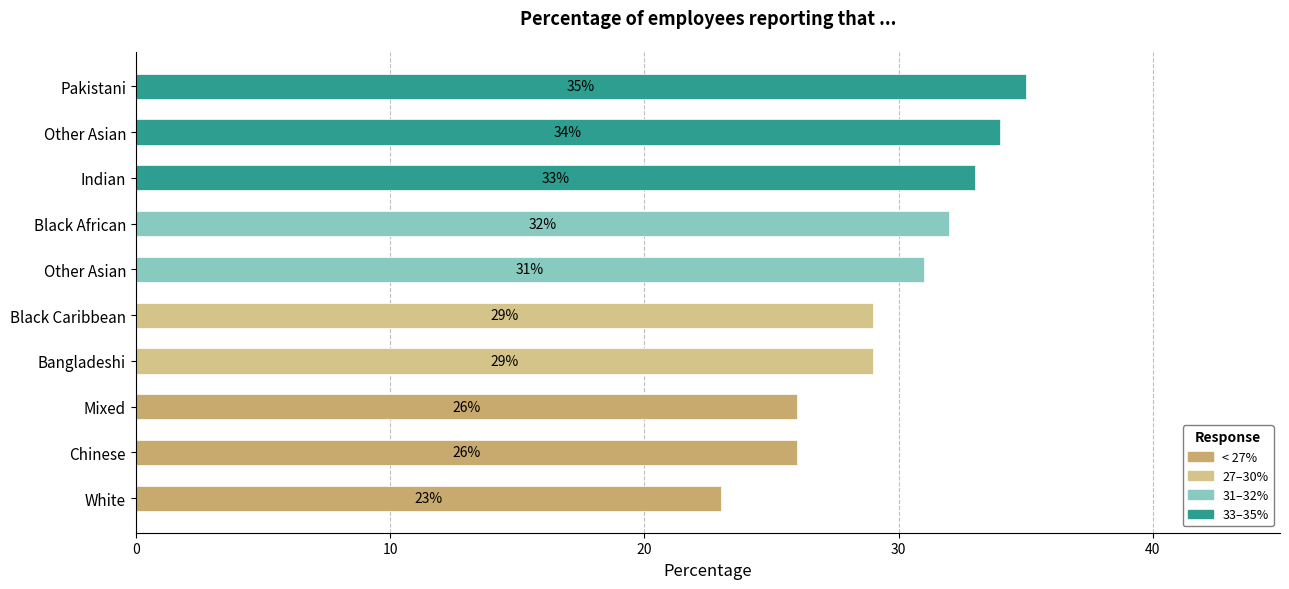

Count the number of data series in this chart.

1